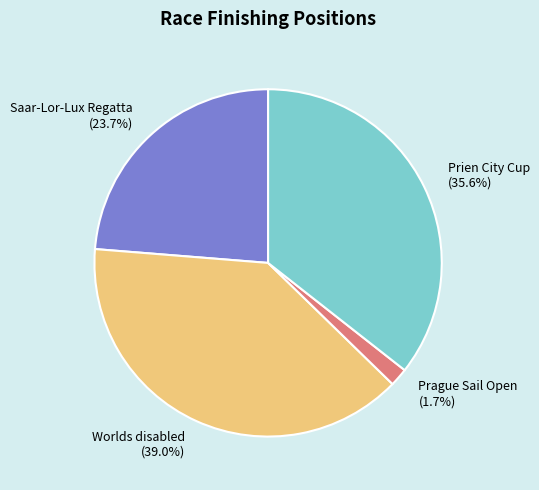

Count the number of slices in the pie.

4